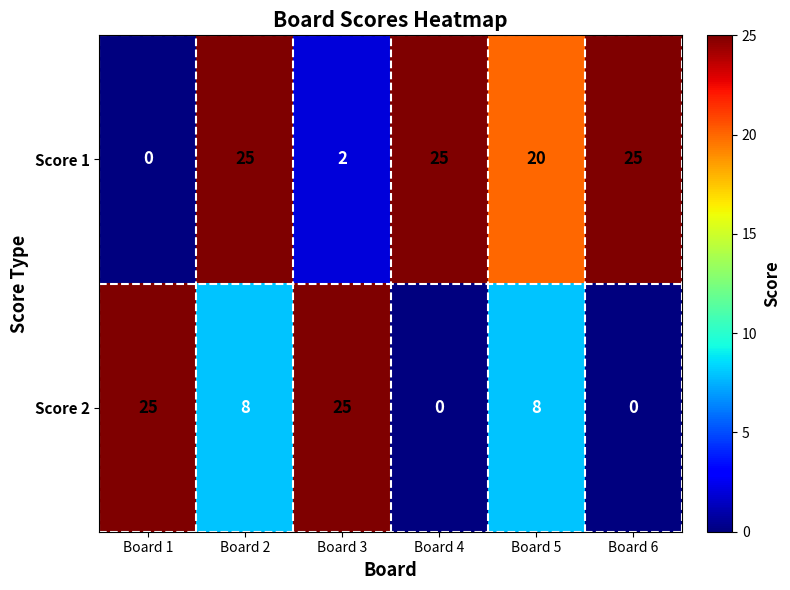

The Score 2 series shows -14 at Board 6. True or false?

False